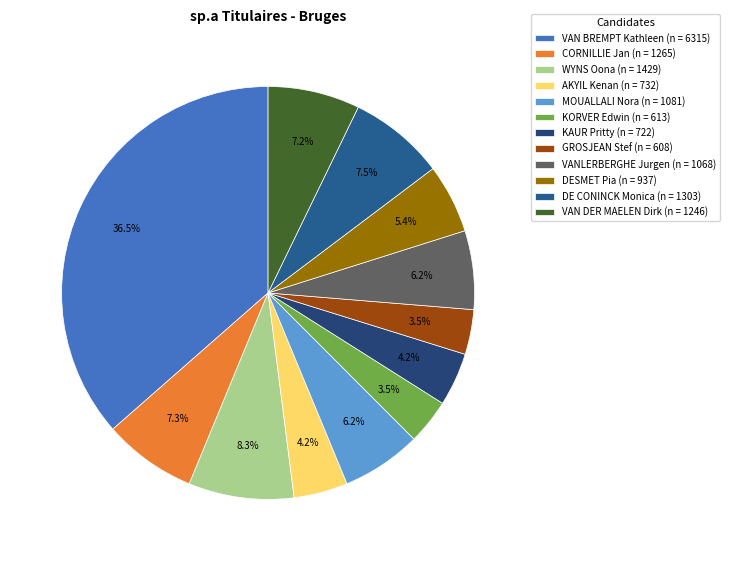

To the nearest percent, what is the combined percentage of VAN BREMPT Kathleen and KAUR Pritty?

41%